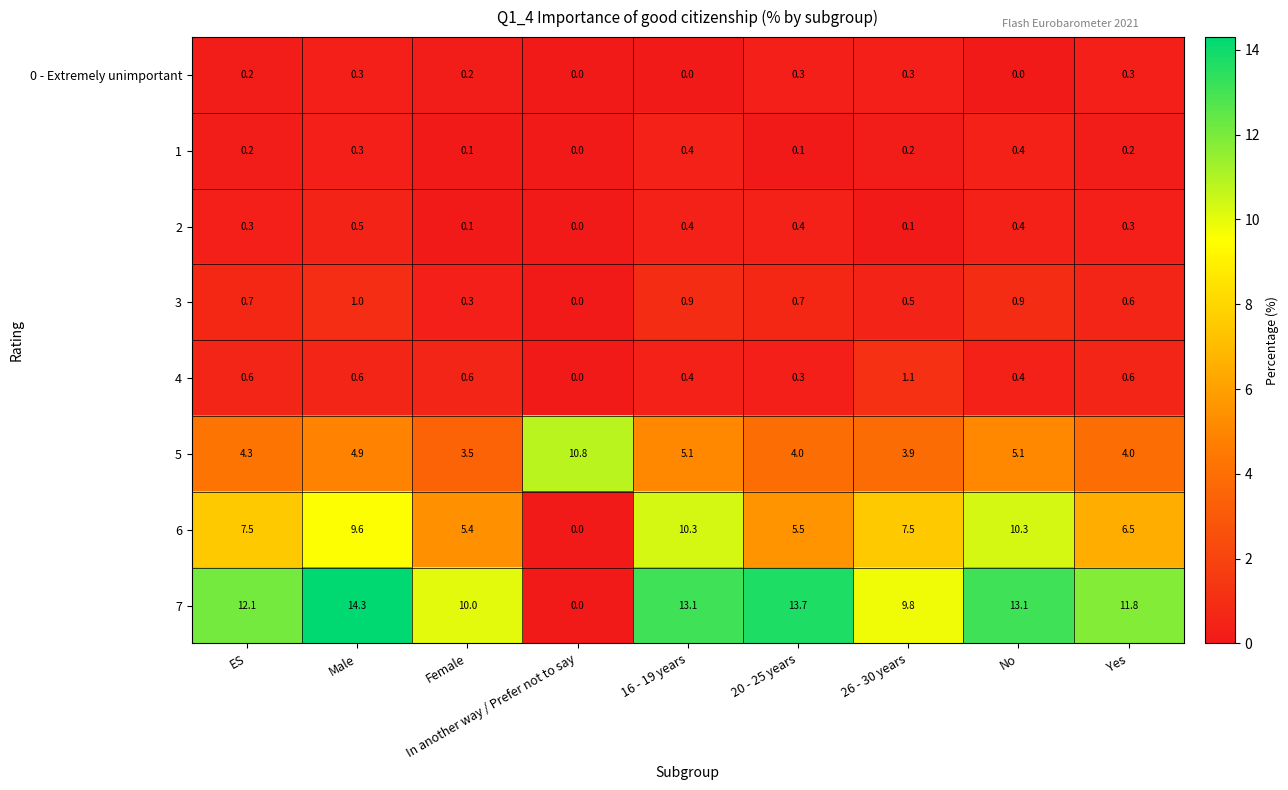

What is the total value across all series at ES?

25.9